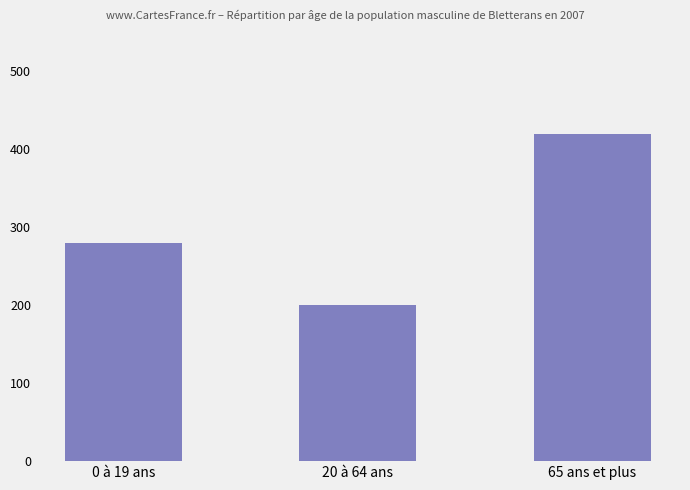

Reading right to left, transcribe all the data shown in this chart.

65 ans et plus=420	20 à 64 ans=200	0 à 19 ans=280